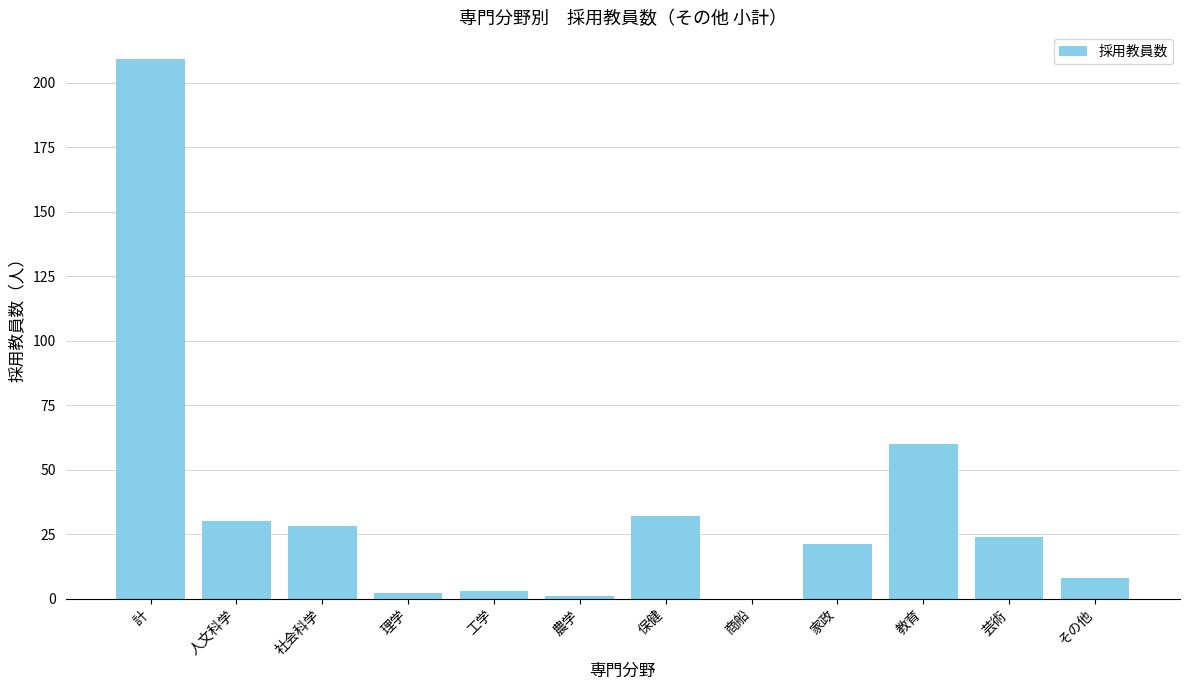

Count the number of categories in the chart.

12